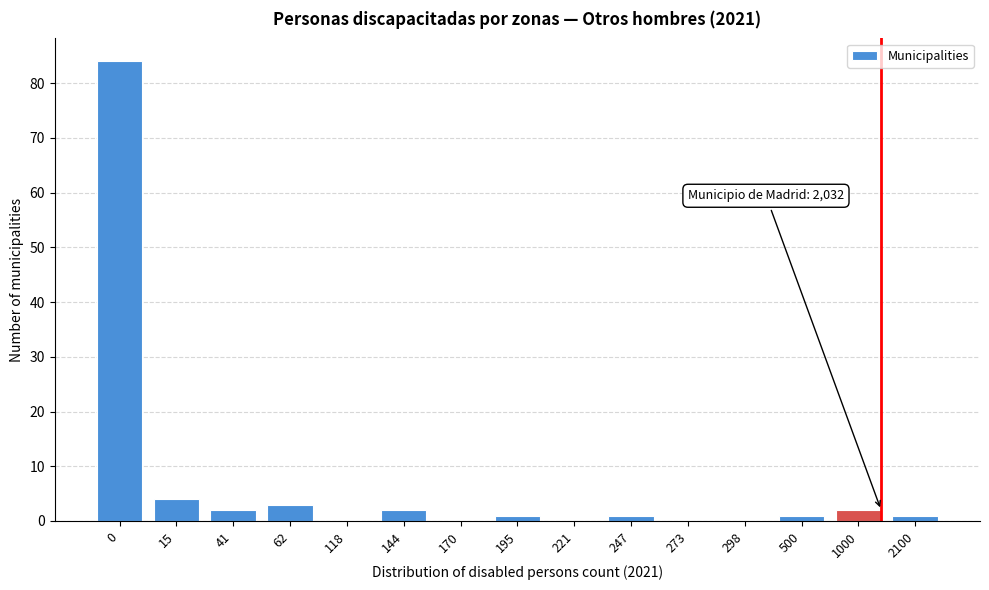

Reading left to right, transcribe all the data shown in this chart.

0=84	15=4	41=2	62=3	118=0	144=2	170=0	195=1	221=0	247=1	273=0	298=0	500=1	1000=2	2100=1